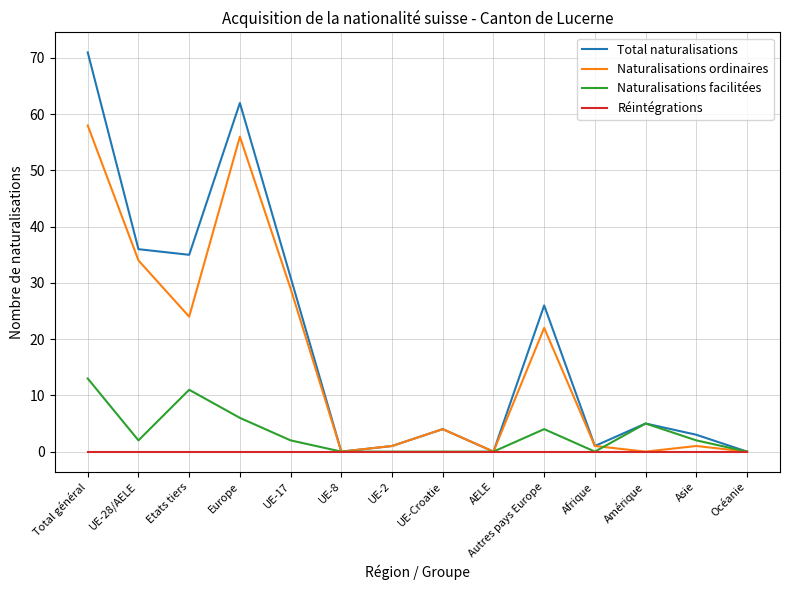

The Réintégrations series shows 0 at UE-Croatie. True or false?

True